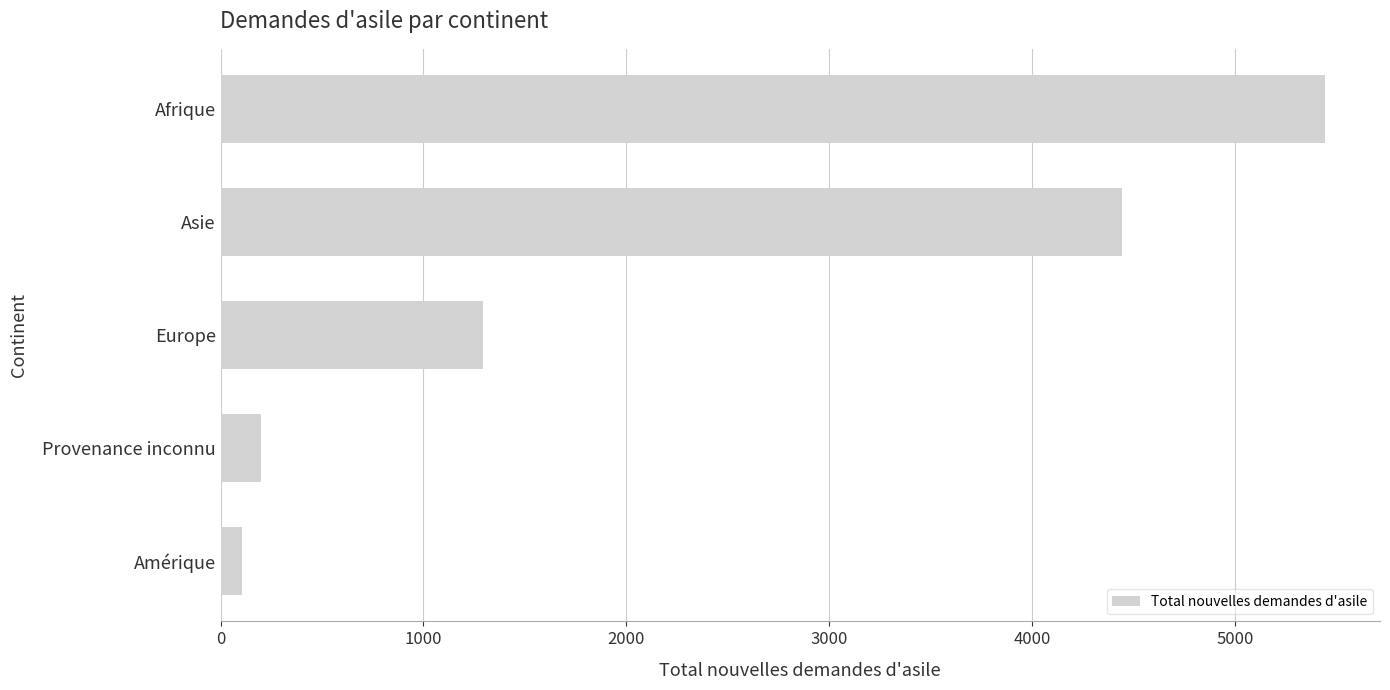

Rank the categories by value from highest to lowest.

Afrique, Asie, Europe, Provenance inconnu, Amérique